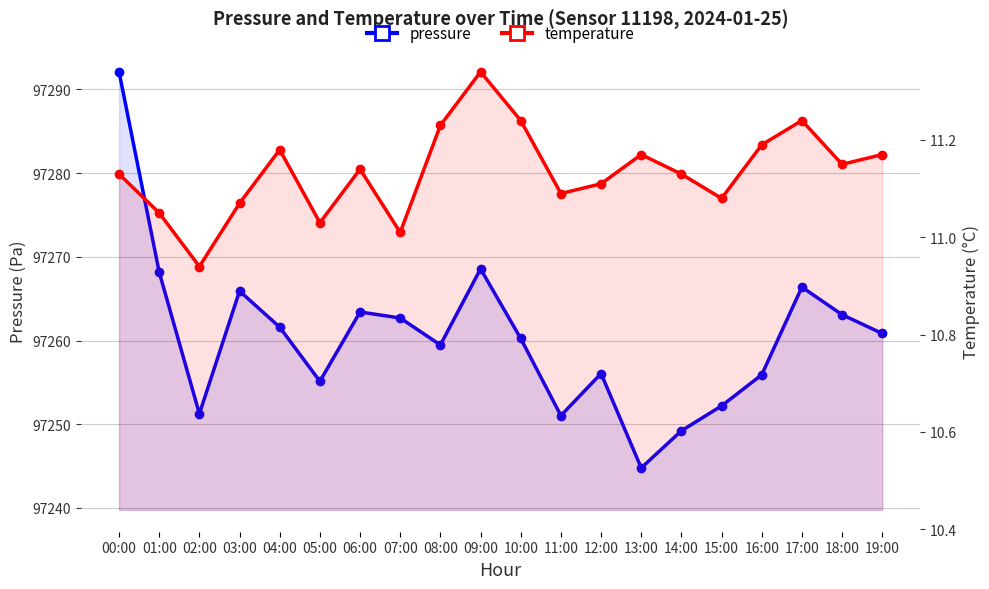

Rank the series at 17:00 from highest to lowest value.

pressure, temperature